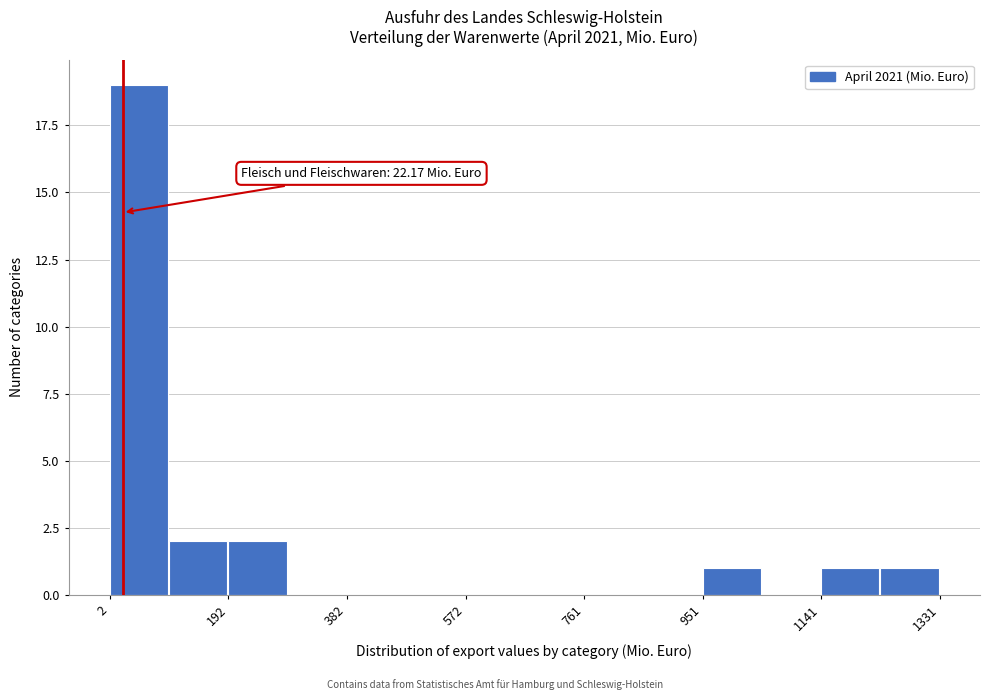

Over which range of the x-axis is the bar tallest?

0 to 100